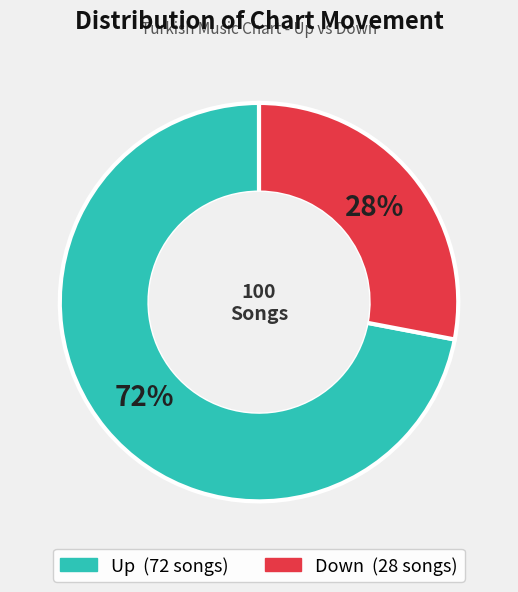

To the nearest percent, what is the average slice percentage?

50%